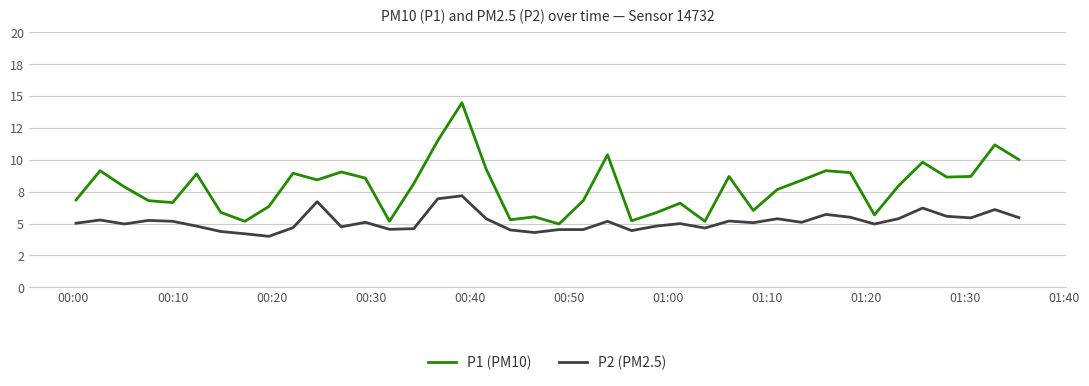

Which series has the widest spread of values?

P1 (PM10)